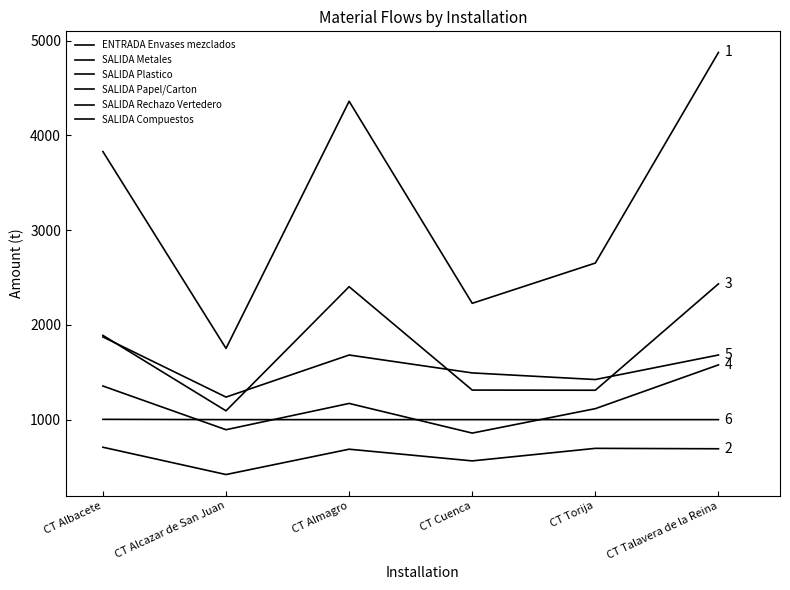

True or false: SALIDA Metales has a value of 1105.7 at CT Albacete.

False